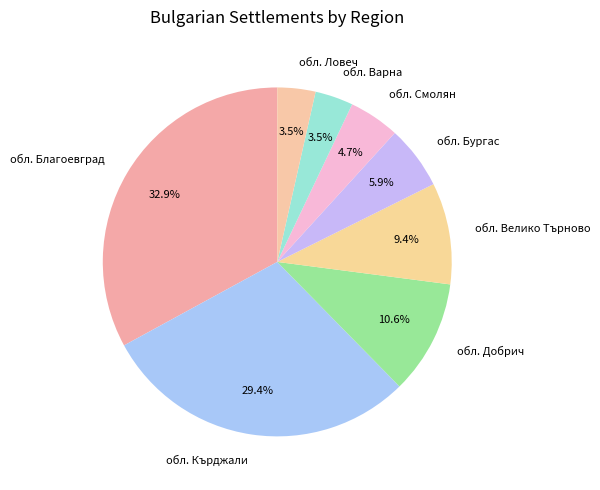

Approximately how many times larger is the value at обл. Кърджали compared to обл. Бургас?

5.0